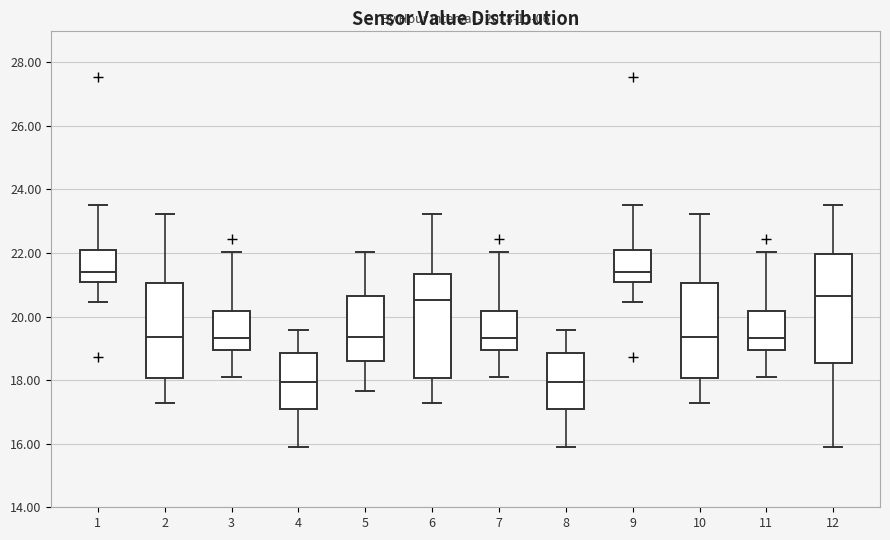

Reading left to right, read every box against the y-axis: the position of its median line, the range the box covers, and the ends of its whiskers. The values are not printed on the chart, so give them approximately, as read against the axis.

1: median 21.4, box 21.2 to 22.2, whiskers 20.4 to 23.6
2: median 19.4, box 18.0 to 21.0, whiskers 17.2 to 23.2
3: median 19.4, box 19.0 to 20.2, whiskers 18.2 to 22.0
4: median 18.0, box 17.2 to 18.8, whiskers 16.0 to 19.6
5: median 19.4, box 18.6 to 20.6, whiskers 17.6 to 22.0
6: median 20.6, box 18.0 to 21.4, whiskers 17.2 to 23.2
7: median 19.4, box 19.0 to 20.2, whiskers 18.2 to 22.0
8: median 18.0, box 17.2 to 18.8, whiskers 16.0 to 19.6
9: median 21.4, box 21.2 to 22.2, whiskers 20.4 to 23.6
10: median 19.4, box 18.0 to 21.0, whiskers 17.2 to 23.2
11: median 19.4, box 19.0 to 20.2, whiskers 18.2 to 22.0
12: median 20.6, box 18.6 to 22.0, whiskers 16.0 to 23.6